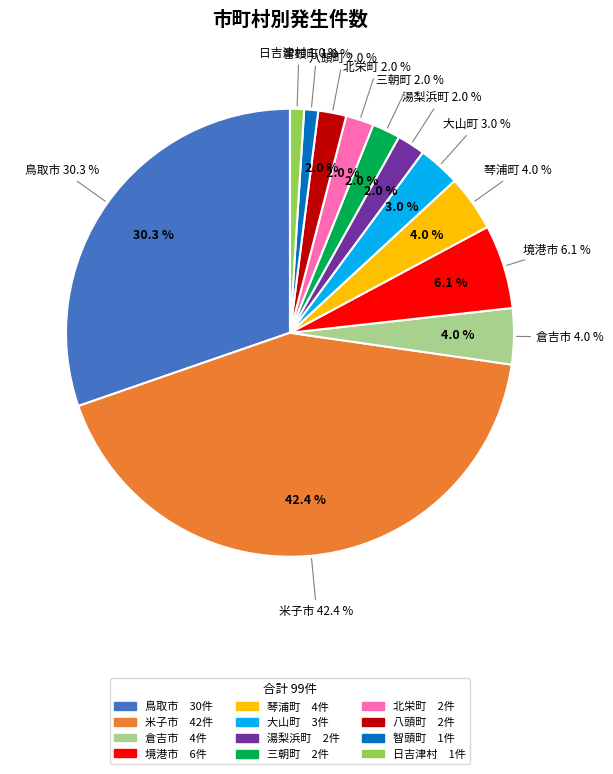

Count the number of slices in the pie.

12